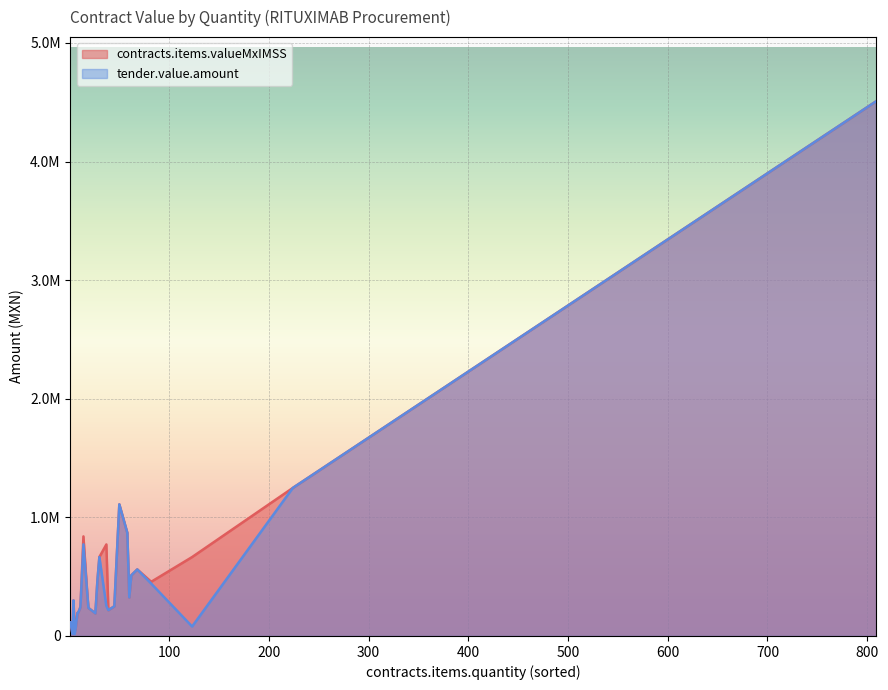

What is the difference between the maximum and second lowest values in the tender.value.amount series?

4492131.3